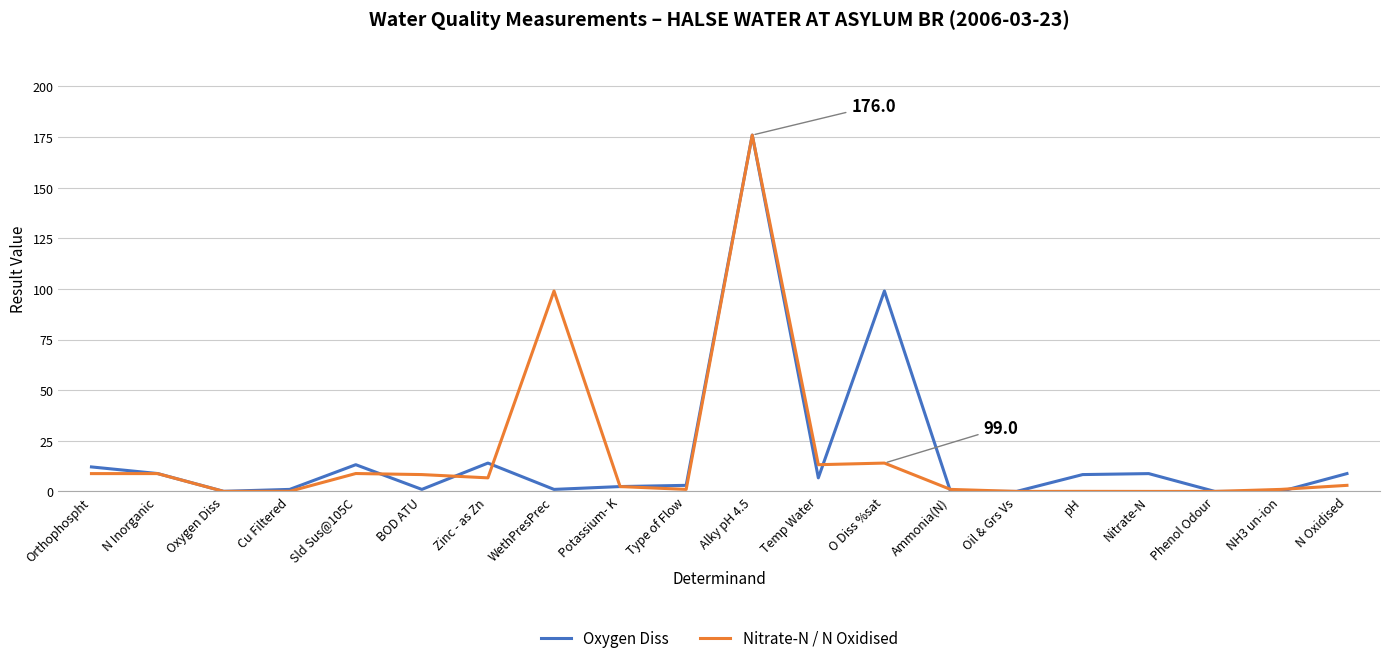

What is the difference between the Nitrate-N / N Oxidised values at Sld Sus@105C and Alky pH 4.5?

167.2